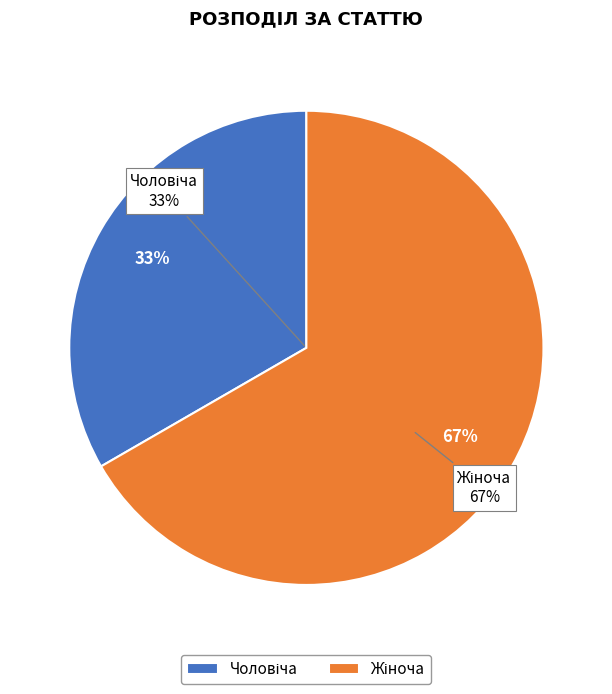

Which has a higher value, Жіноча or Чоловіча?

Жіноча